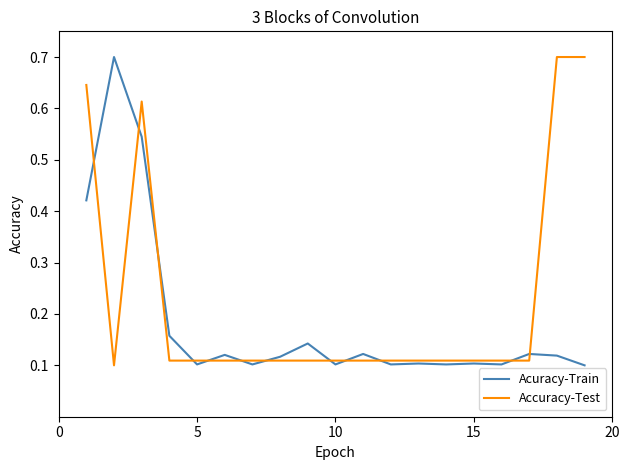

What is the maximum value shown in the chart?

0.7